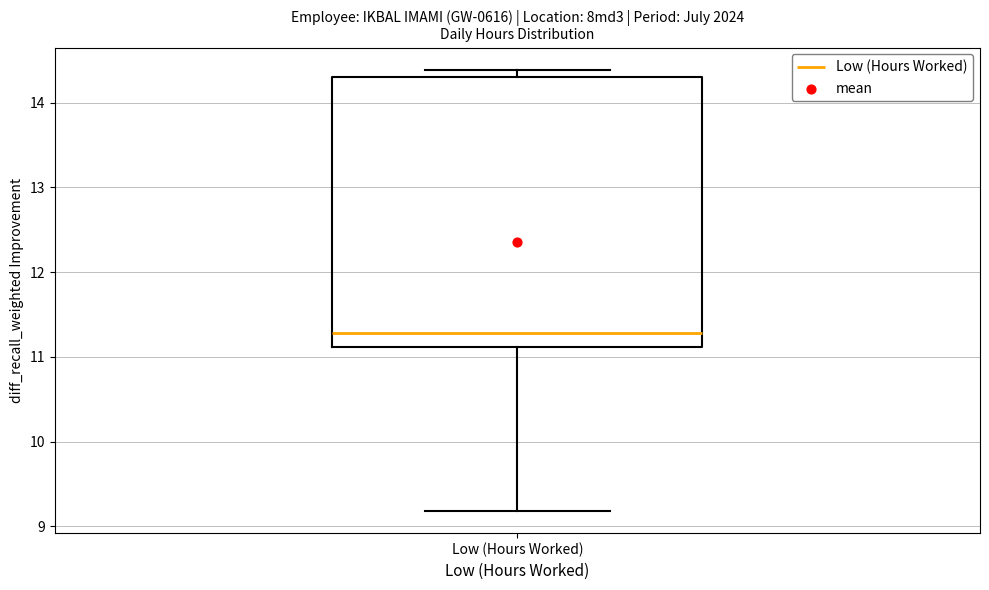

Where is the lower edge of the box for Low (Hours Worked) on the y-axis? The values are not printed on the chart, so give them approximately, as read against the axis.

11.1